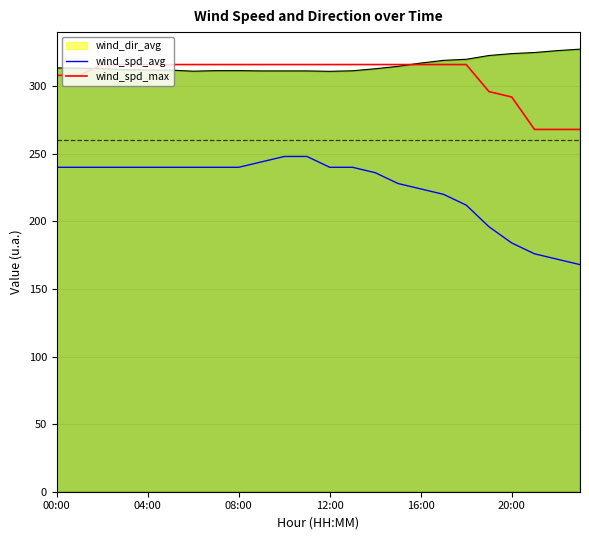

How many values in the wind_spd_max series are below 316?

7